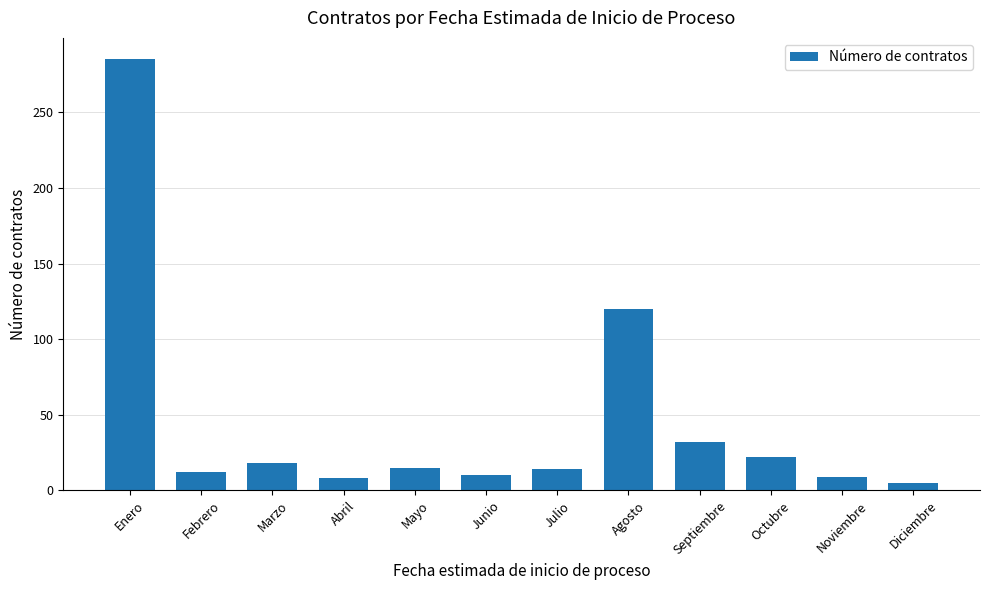

What is the change in value from Abril to Septiembre?

+24